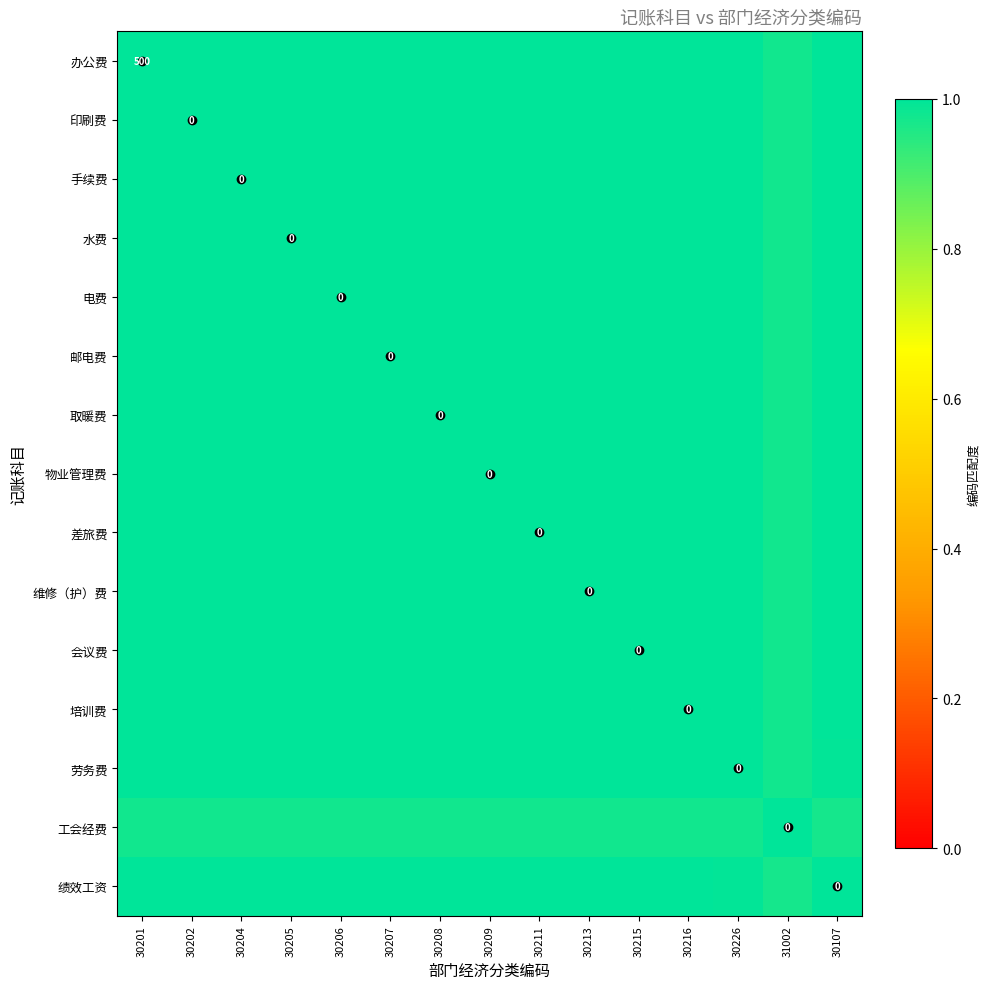

List the labels in order of 劳务费 value, smallest first.

31002, 30107, 30201, 30202, 30204, 30205, 30206, 30207, 30208, 30209, 30211, 30213, 30215, 30216, 30226